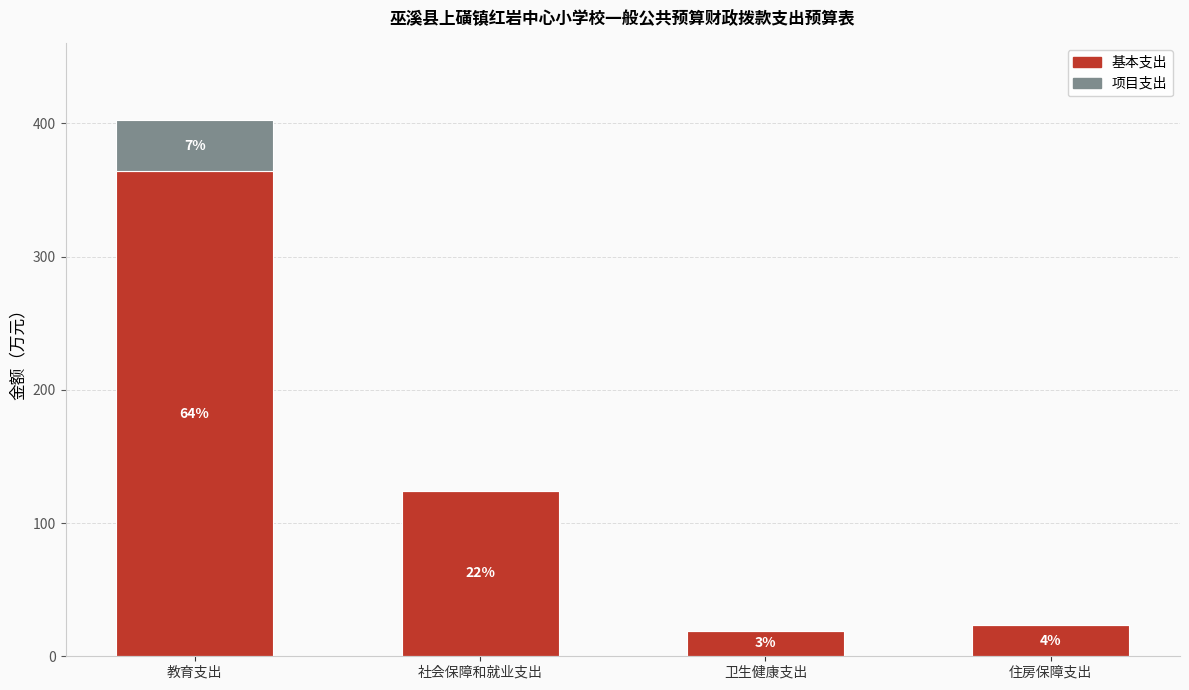

Rank the series by their average value, from highest to lowest.

基本支出, 项目支出